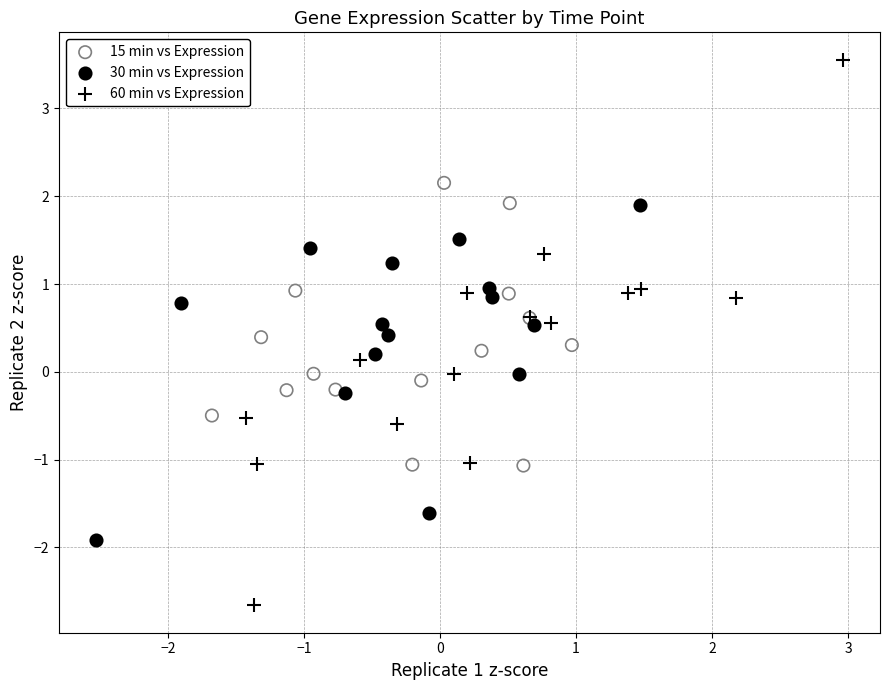

What are all the series names shown in the legend?

15 min vs Expression, 30 min vs Expression, 60 min vs Expression